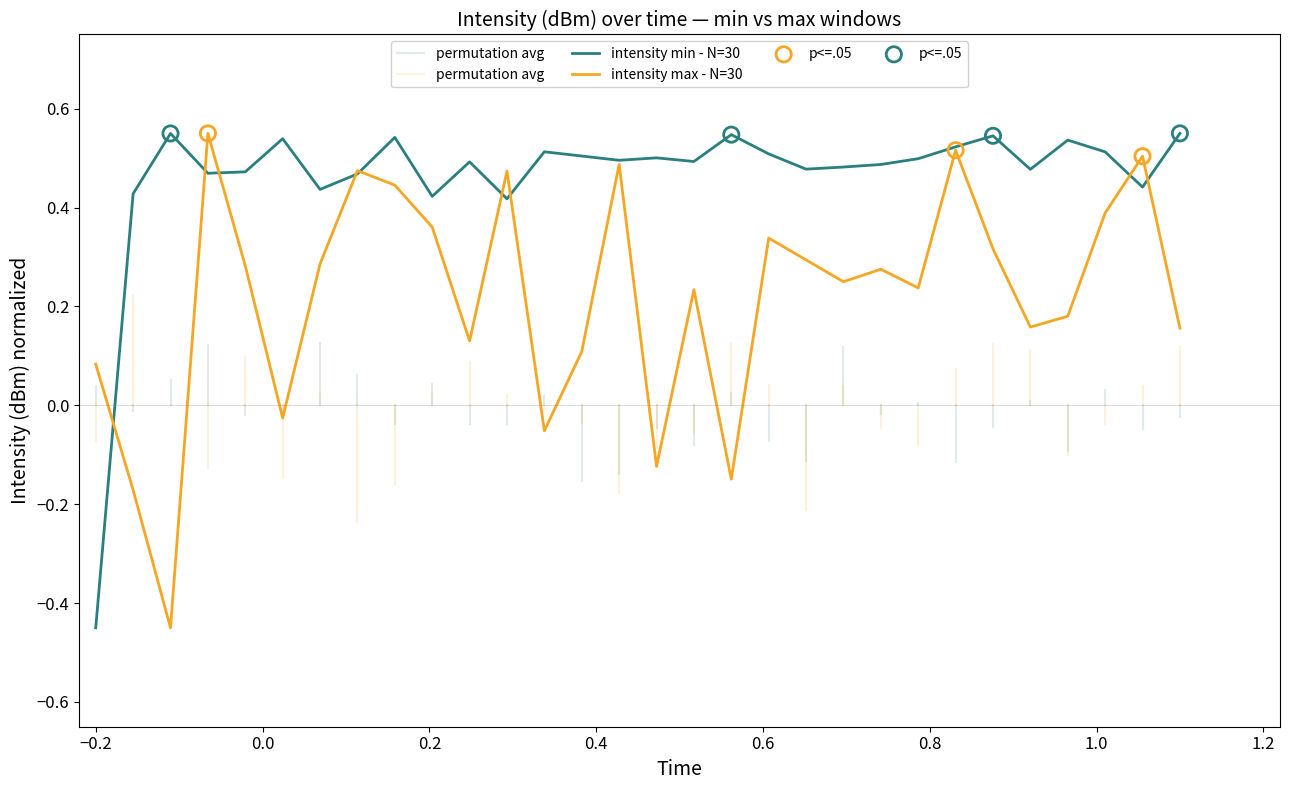

Which series has the largest Y range (max minus min)?

intensity_series1